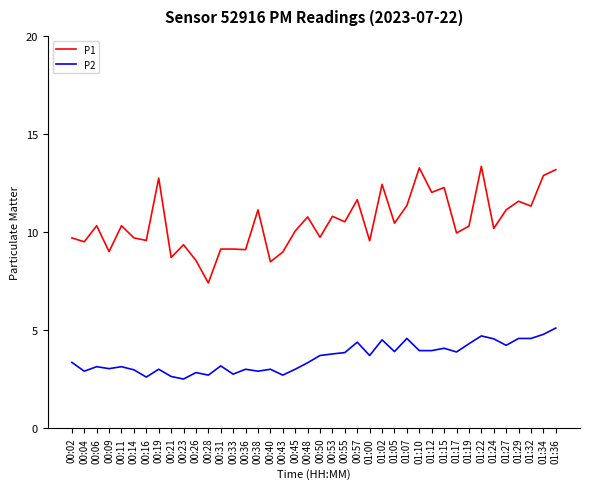

At which category does P1 reach its first local peak?

00:06